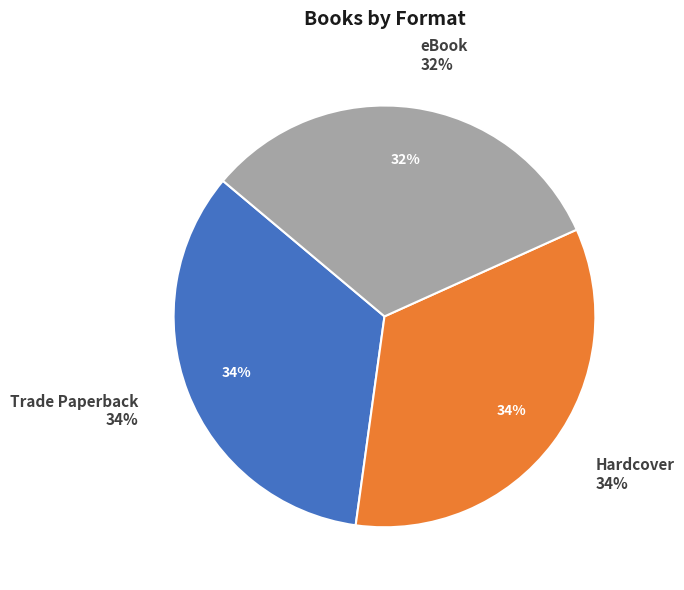

To the nearest percent, what portion does Trade Paperback represent?

34%